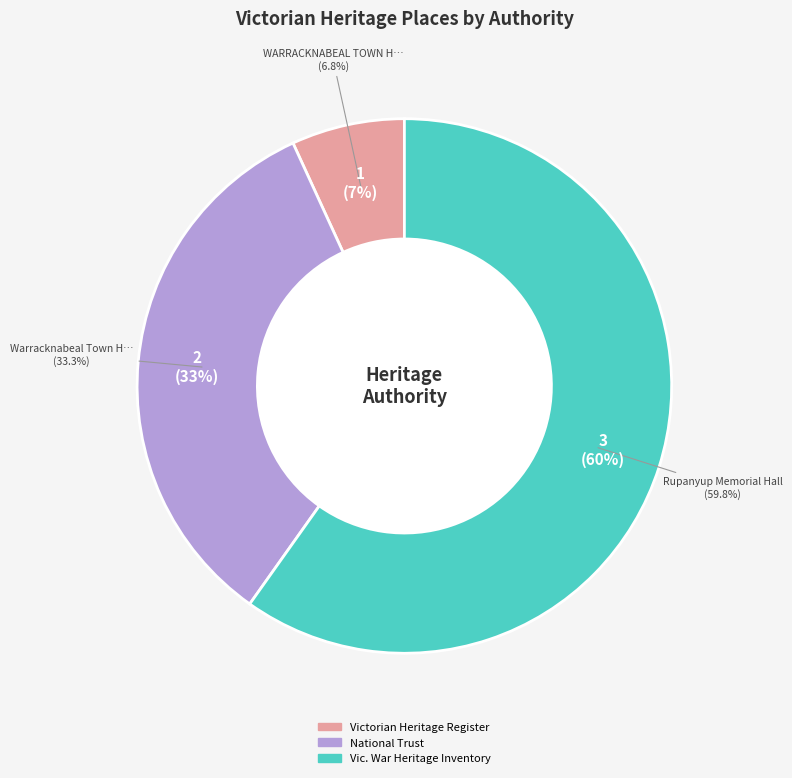

Which category has the biggest portion of the pie?

Rupanyup Memorial Hall